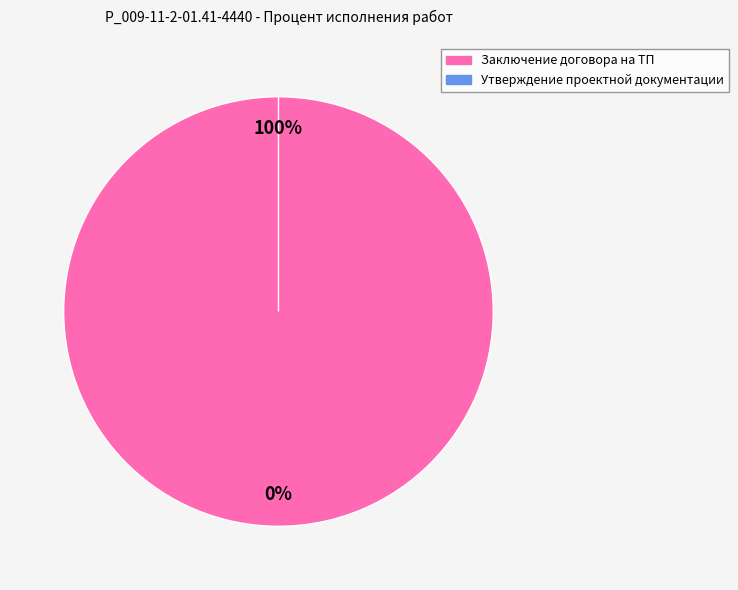

Which slice is the smallest?

Утверждение проектной документации